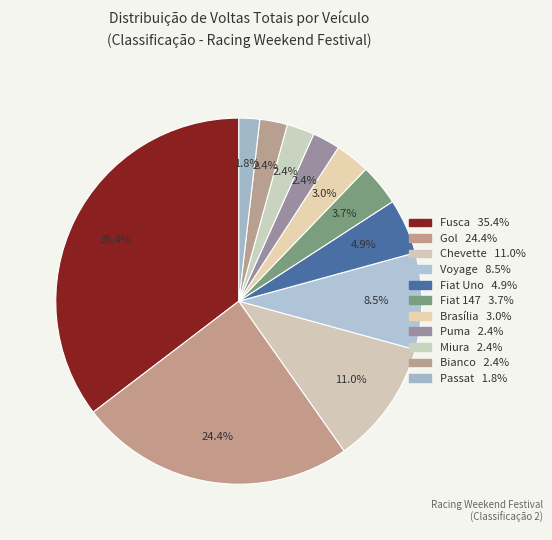

Is there any slice that represents more than half of the pie?

No